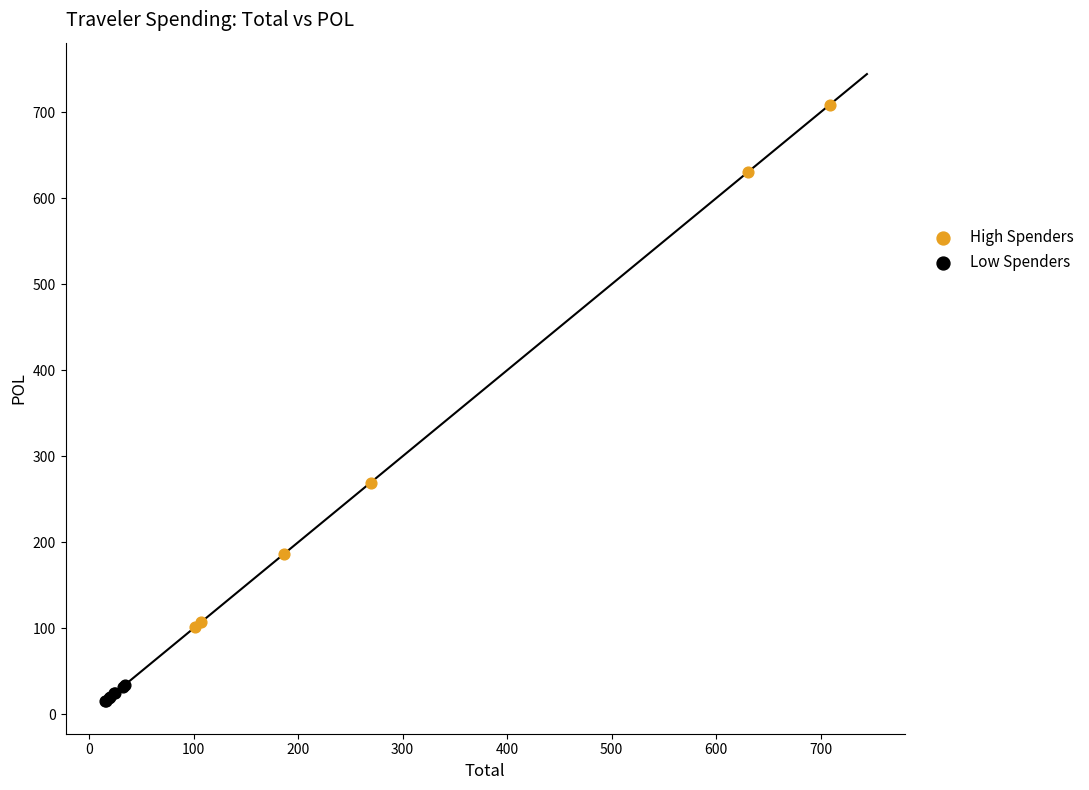

What are all the series names shown in the legend?

High Spenders, Low Spenders